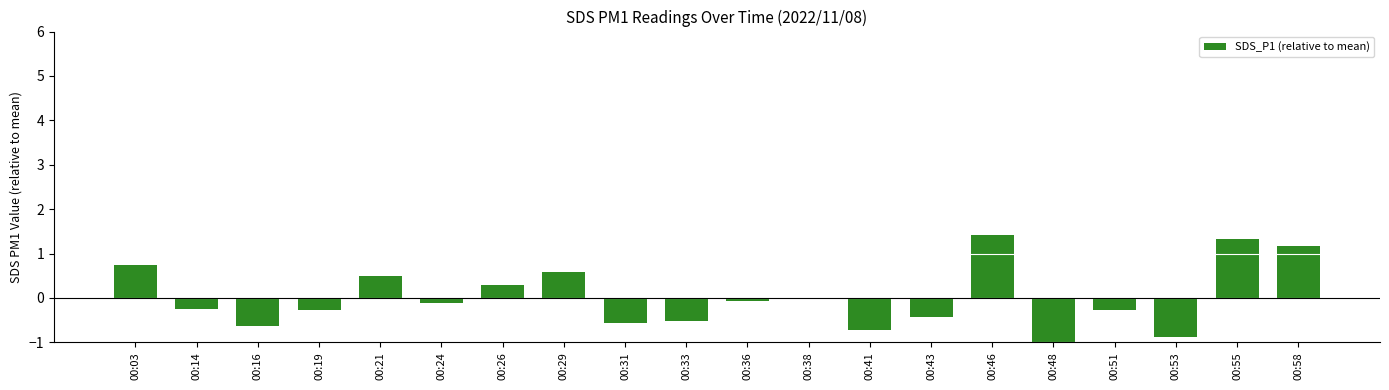

True or false: the data shows -1.3 at 00:48.

True